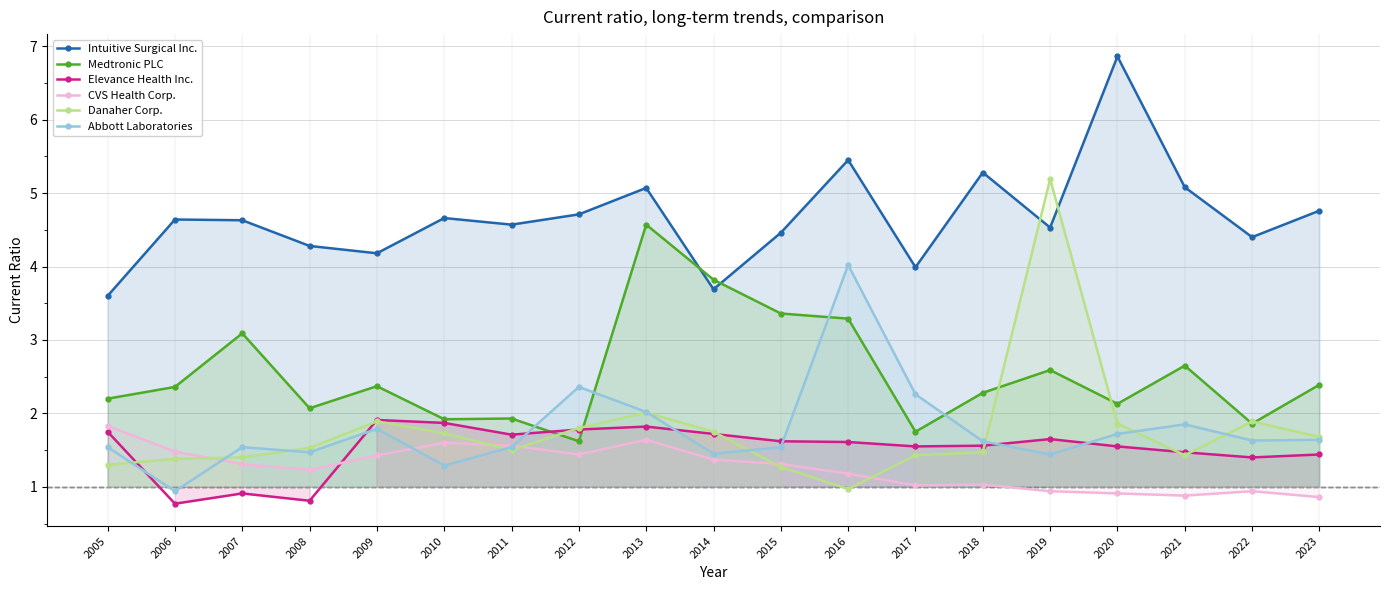

Which series has the largest range (max minus min)?

Danaher Corp.